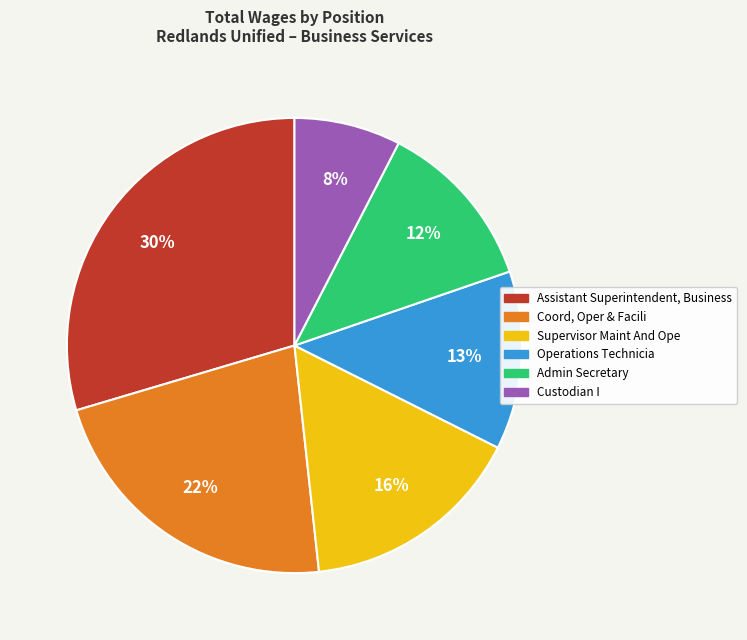

Is Coord, Oper & Facili the majority of the pie?

No